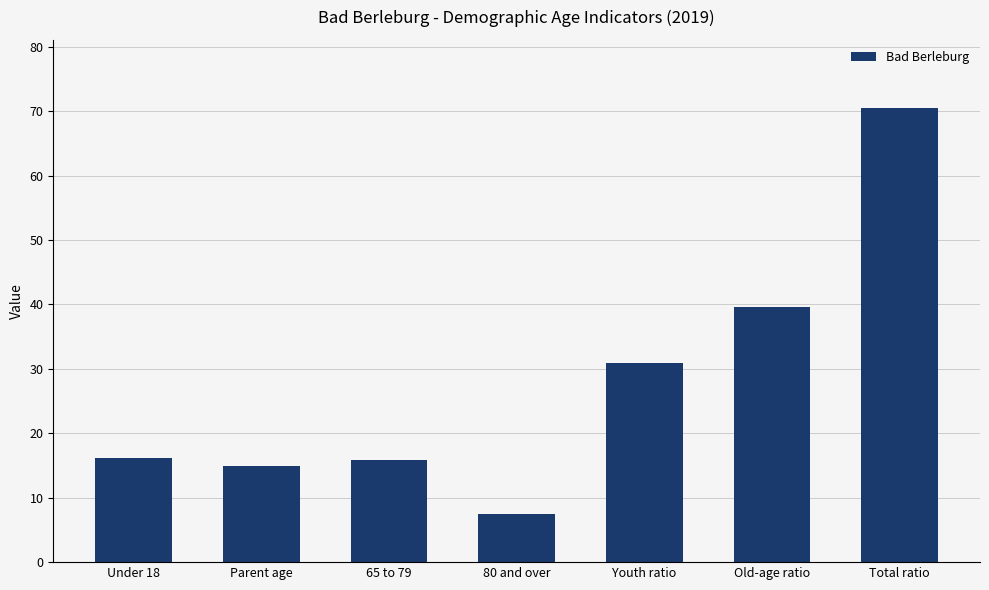

What is the difference between the maximum and minimum values?

63.1